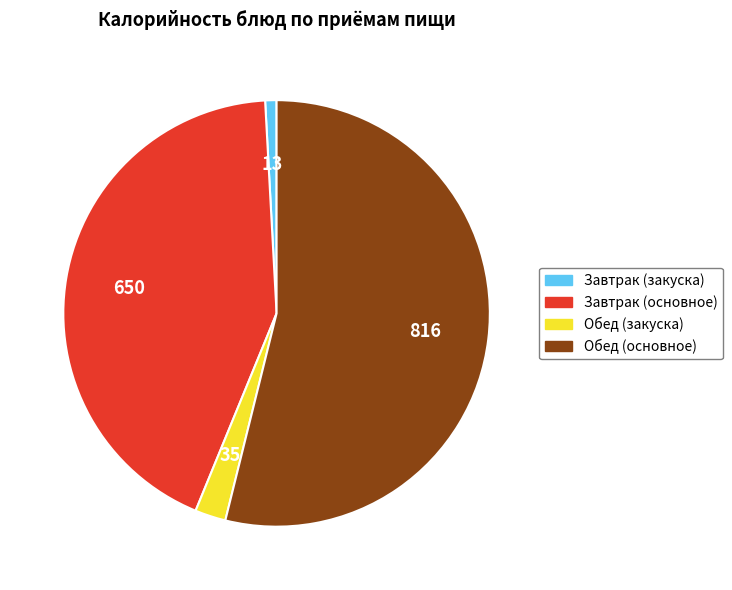

Combined, do Завтрак (основное) and Обед (основное) account for over 50%?

Yes